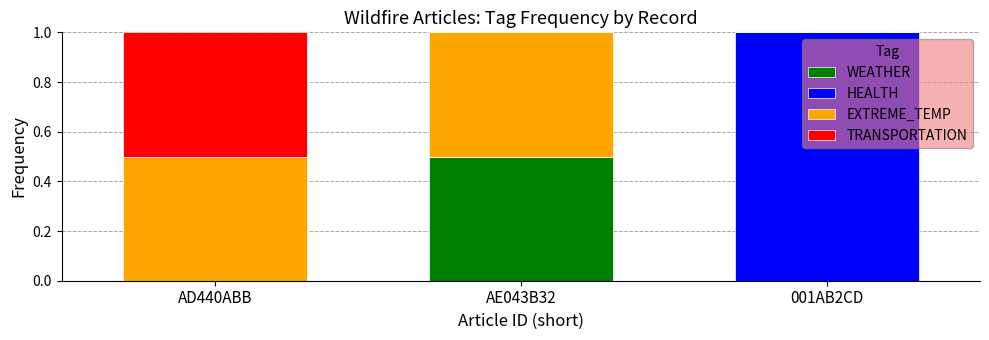

How many data points does each series have?

3